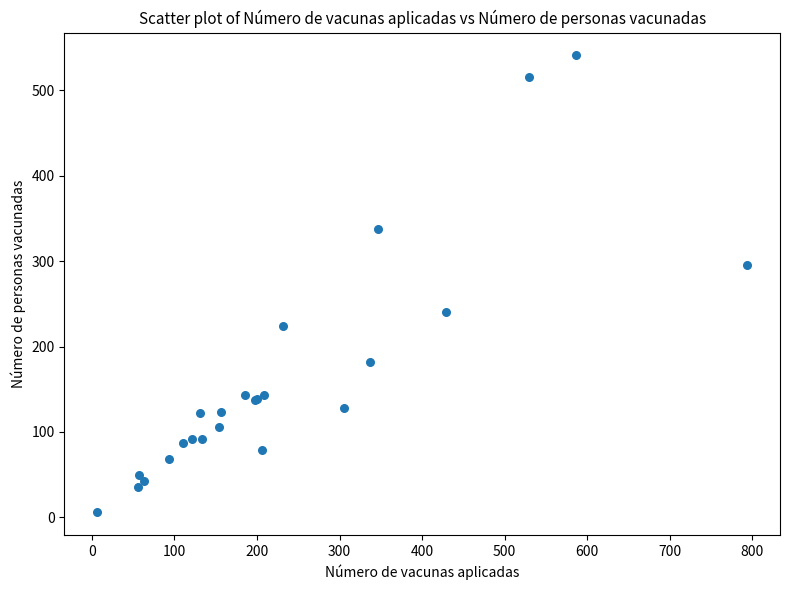

What Y value in the scatter plot is closest to 273?

295